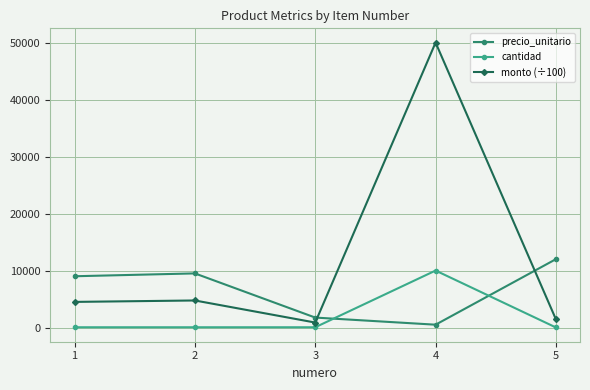

The value of monto (÷100) at 1 is 4500. True or false?

True